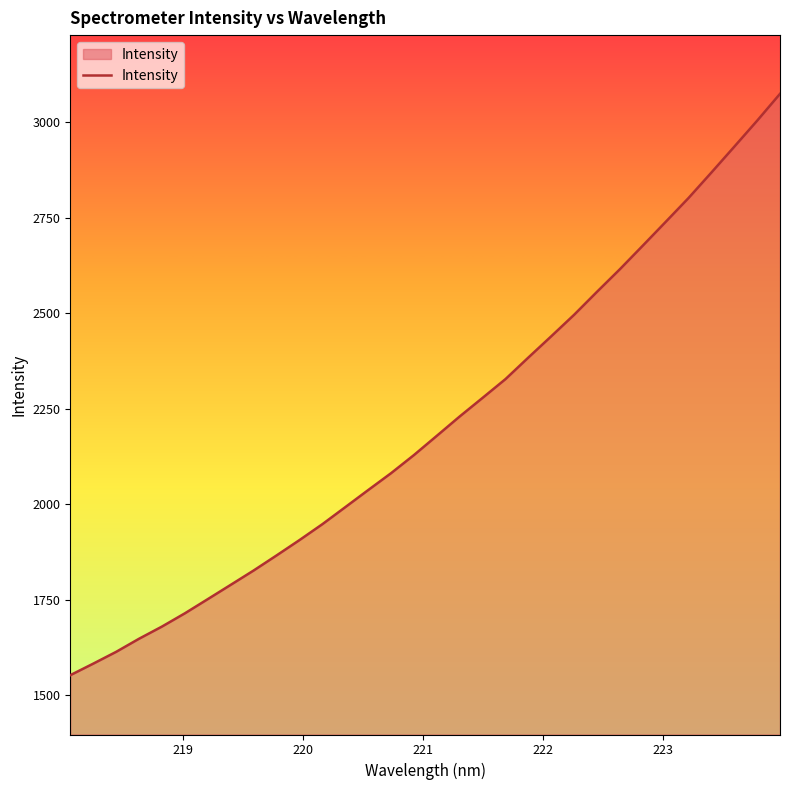

What is the difference between the maximum and minimum values?

1521.6